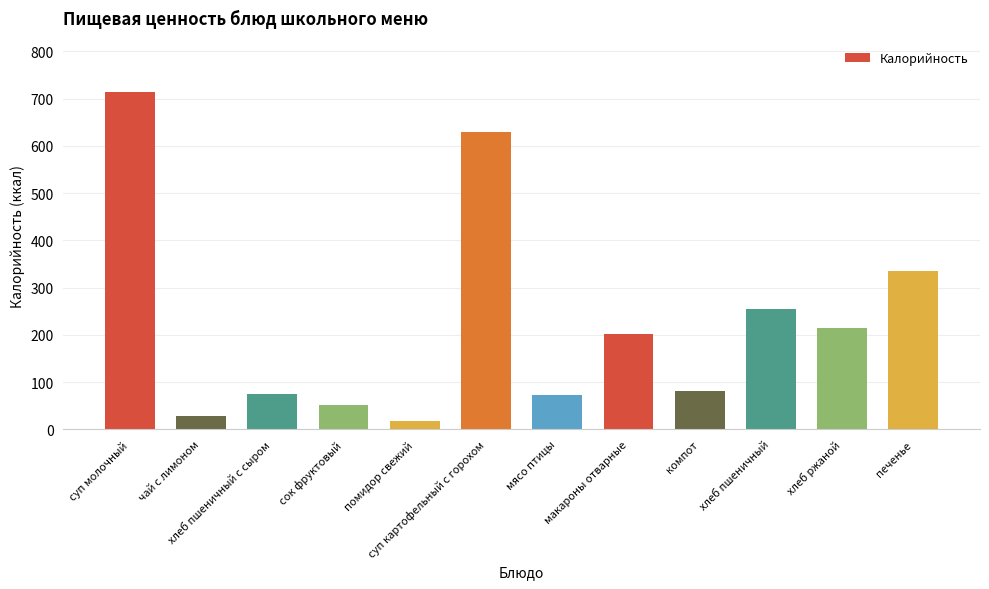

What is the ratio of the value at помидор свежий to the value at компот?

0.2